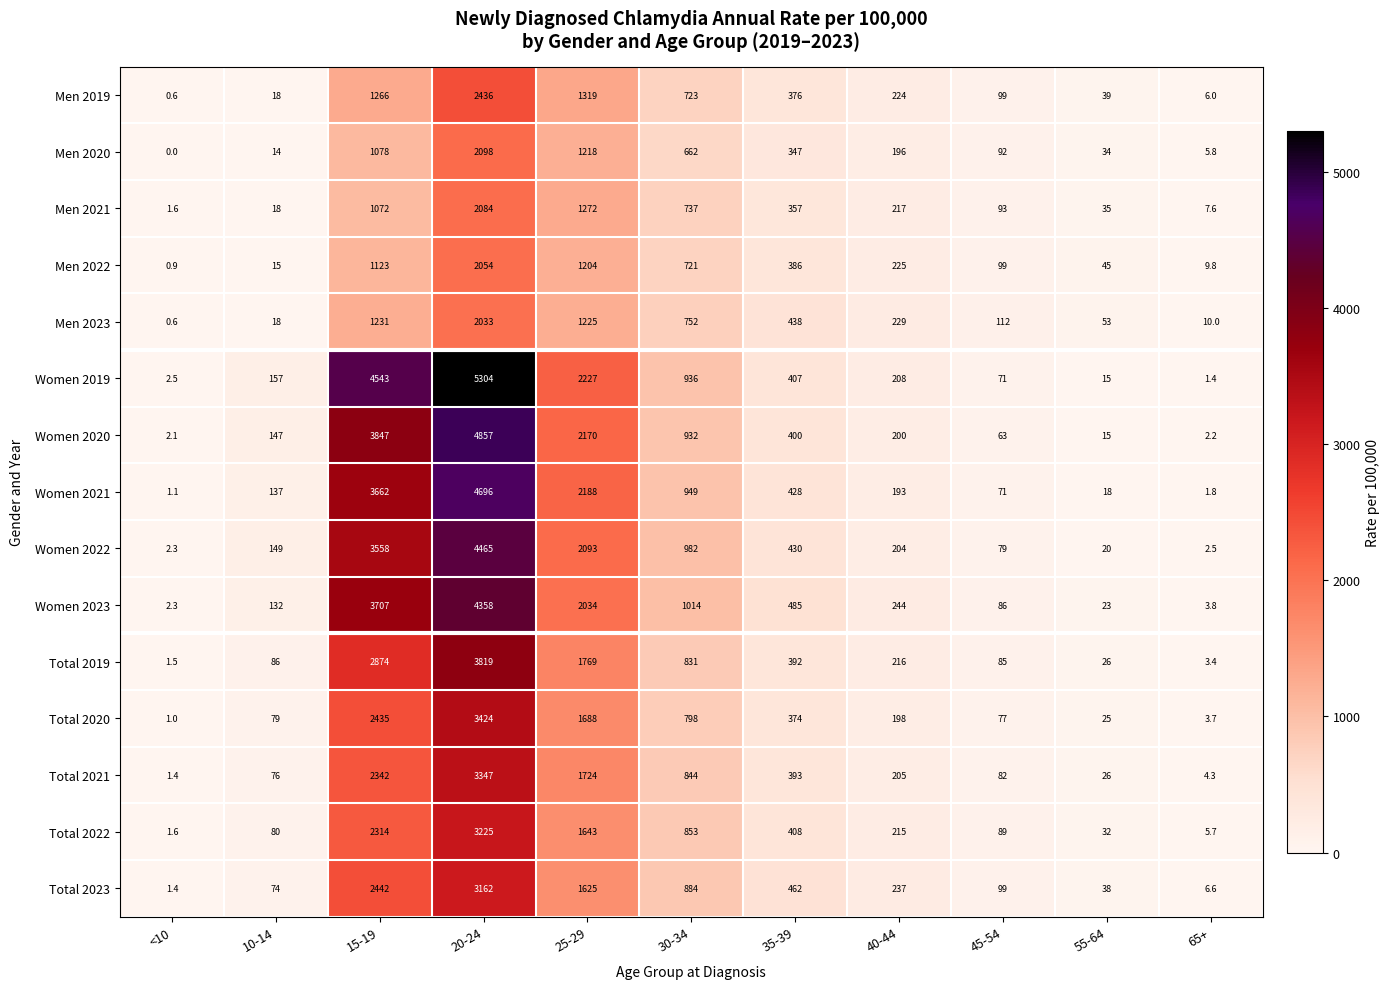

What is the total value across all series at 25-29?

25399.0